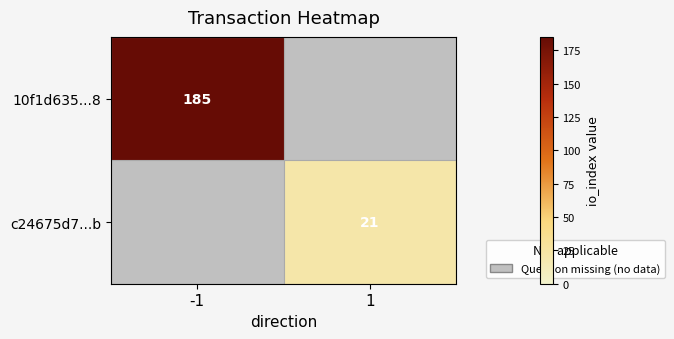

List the series in order of their peak value, highest first.

10f1d635...8, c24675d7...b